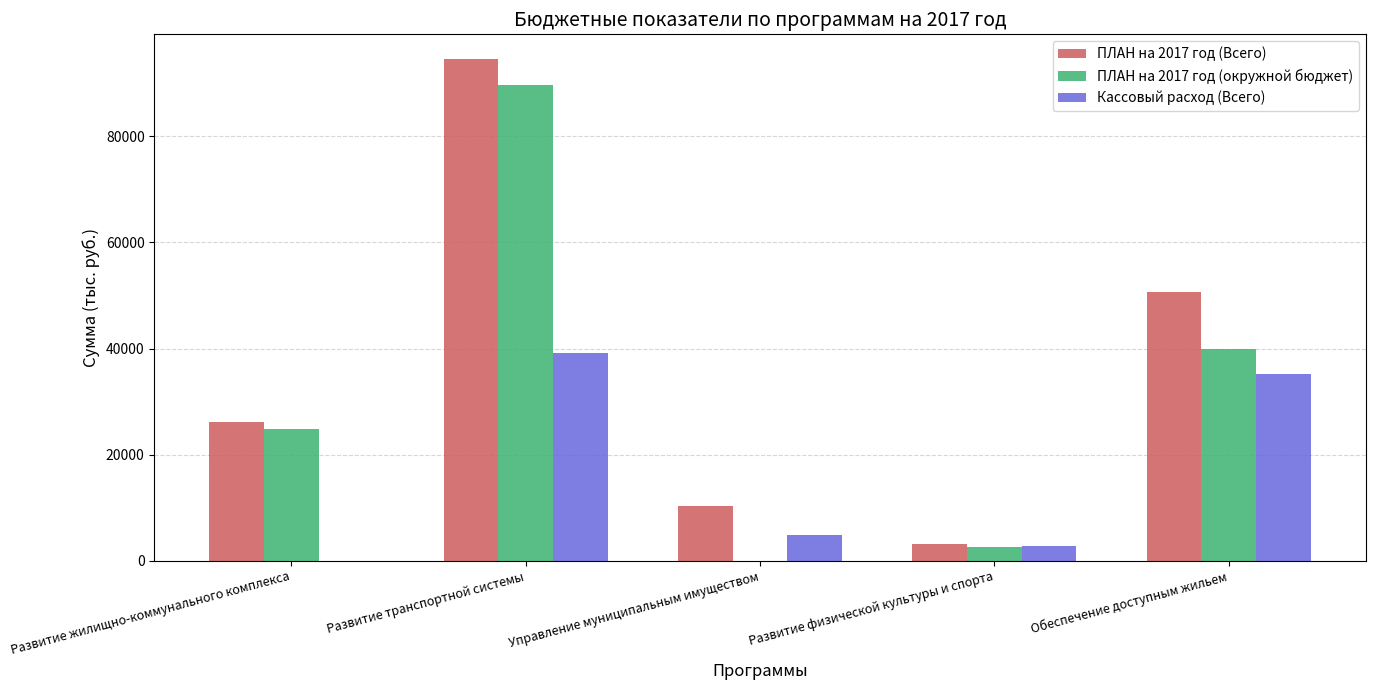

At which category is the sum across all series the highest?

Развитие транспортной системы